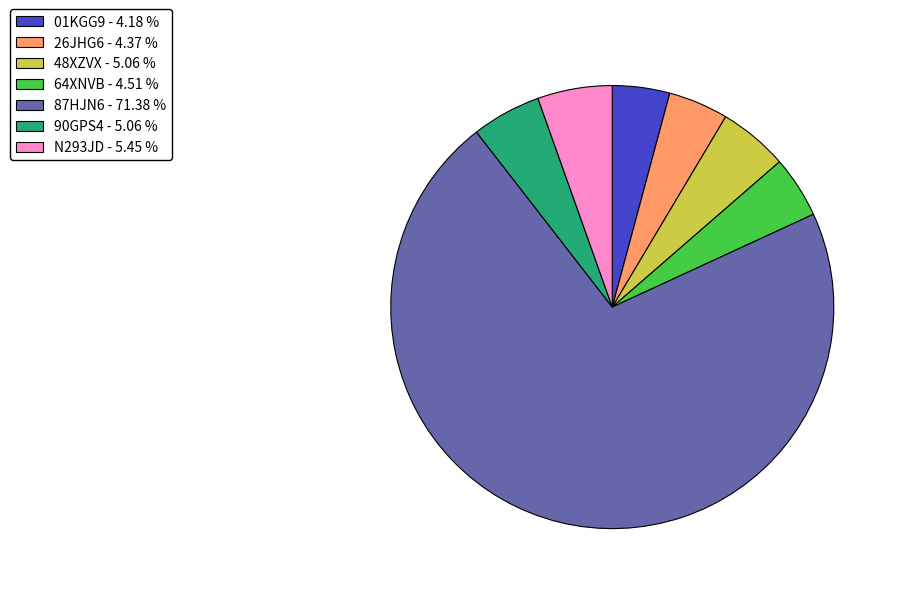

Which has a higher value, 01KGG9 or N293JD?

N293JD